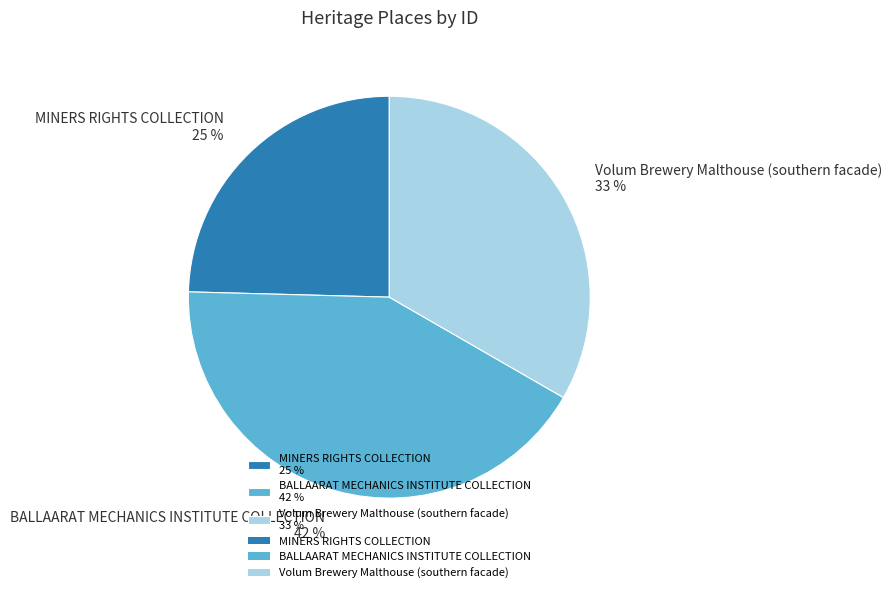

Is it true that BALLAARAT MECHANICS INSTITUTE COLLECTION is 42% of the pie?

True